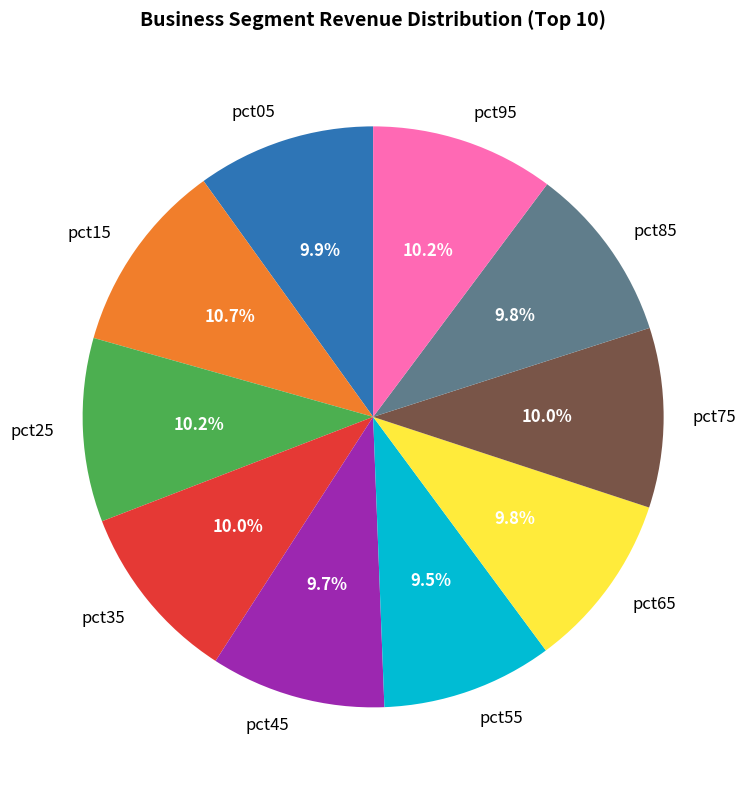

What portion of the pie excludes pct15?

89.3%